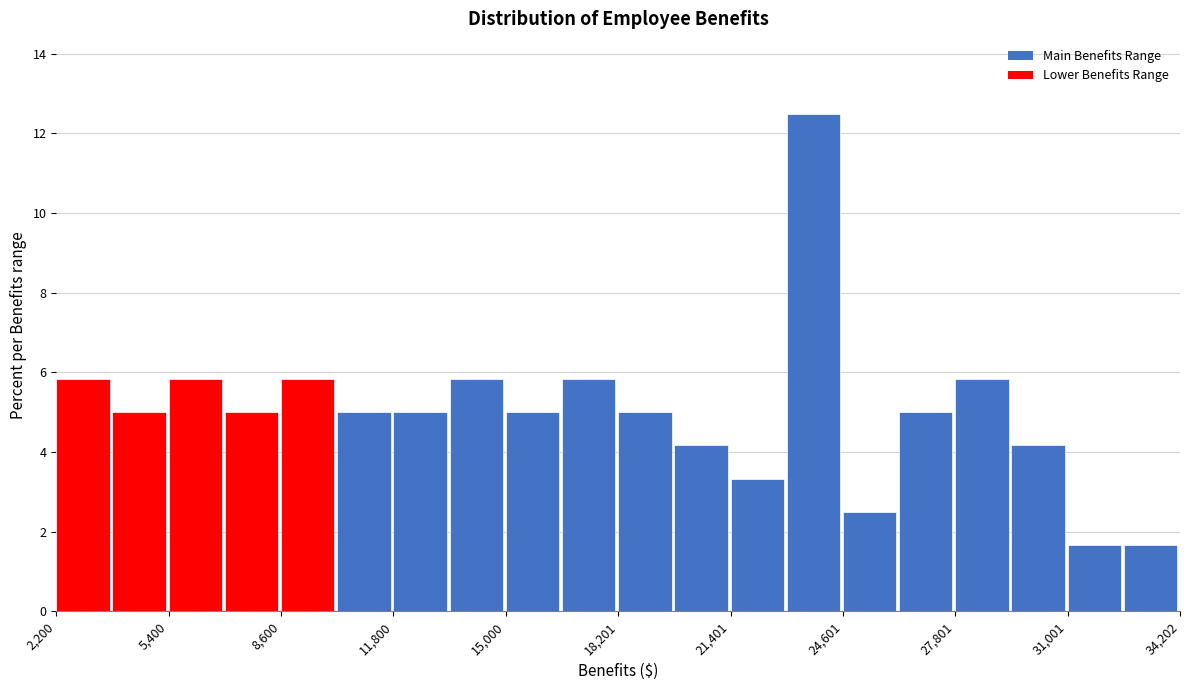

Around what value on the x-axis is the tallest bar? Give the approximate position of its centre, as read against the axis.

24000